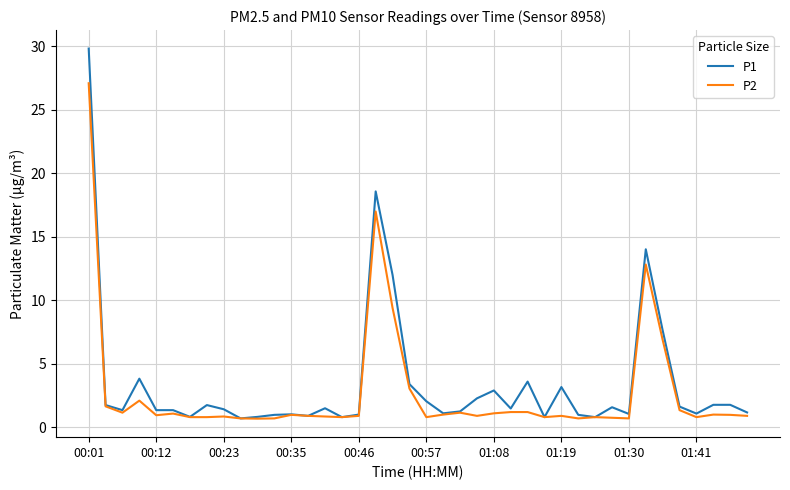

Which series has the widest spread of values?

P1